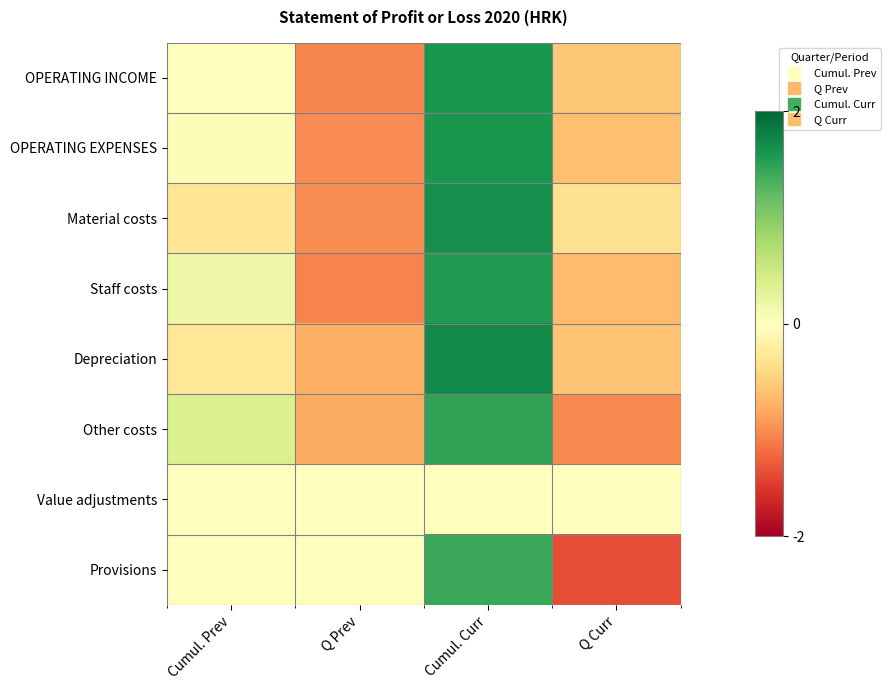

Reading left to right, list all the values displayed in this chart.

OPERATING INCOME: Cumul. Prev=0.0	Q Prev=-1.0	Cumul. Curr=1.6	Q Curr=-0.6
OPERATING EXPENSES: Cumul. Prev=0.0	Q Prev=-1.0	Cumul. Curr=1.6	Q Curr=-0.6
Material costs: Cumul. Prev=-0.3	Q Prev=-1.0	Cumul. Curr=1.7	Q Curr=-0.4
Staff costs: Cumul. Prev=0.2	Q Prev=-1.0	Cumul. Curr=1.6	Q Curr=-0.7
Depreciation: Cumul. Prev=-0.3	Q Prev=-0.8	Cumul. Curr=1.7	Q Curr=-0.6
Other costs: Cumul. Prev=0.4	Q Prev=-0.8	Cumul. Curr=1.5	Q Curr=-1.0
Value adjustments: Cumul. Prev=0.0	Q Prev=0.0	Cumul. Curr=0.0	Q Curr=0.0
Provisions: Cumul. Prev=-0.0	Q Prev=-0.0	Cumul. Curr=1.4	Q Curr=-1.4